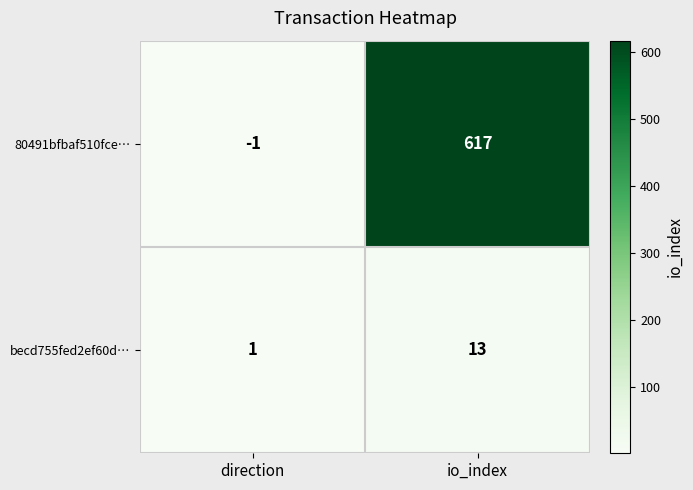

Reading left to right, what are all the values shown in this chart?

80491bfbaf510fce…: direction=-1	io_index=617
becd755fed2ef60d…: direction=1	io_index=13